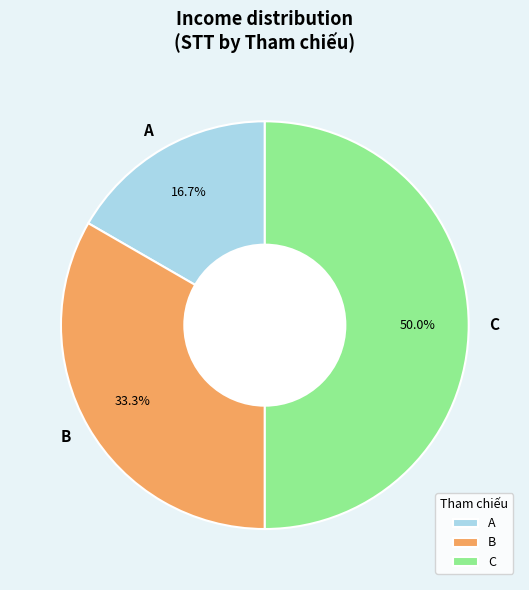

Rank the categories by value from lowest to highest.

A, B, C